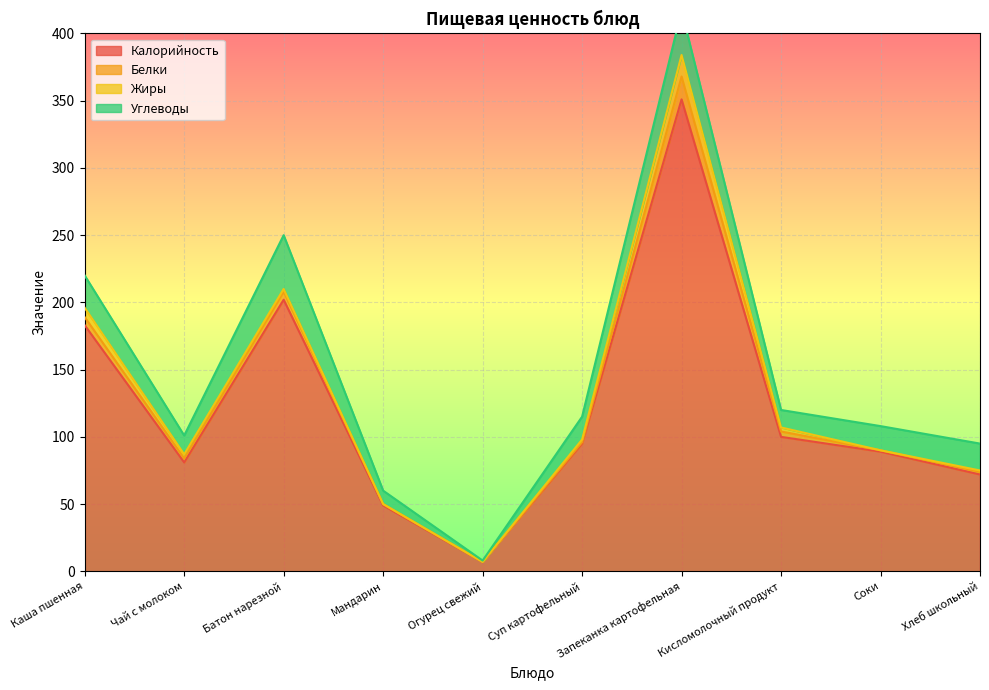

Rank the series by their maximum value, from lowest to highest.

Жиры, Белки, Углеводы, Калорийность